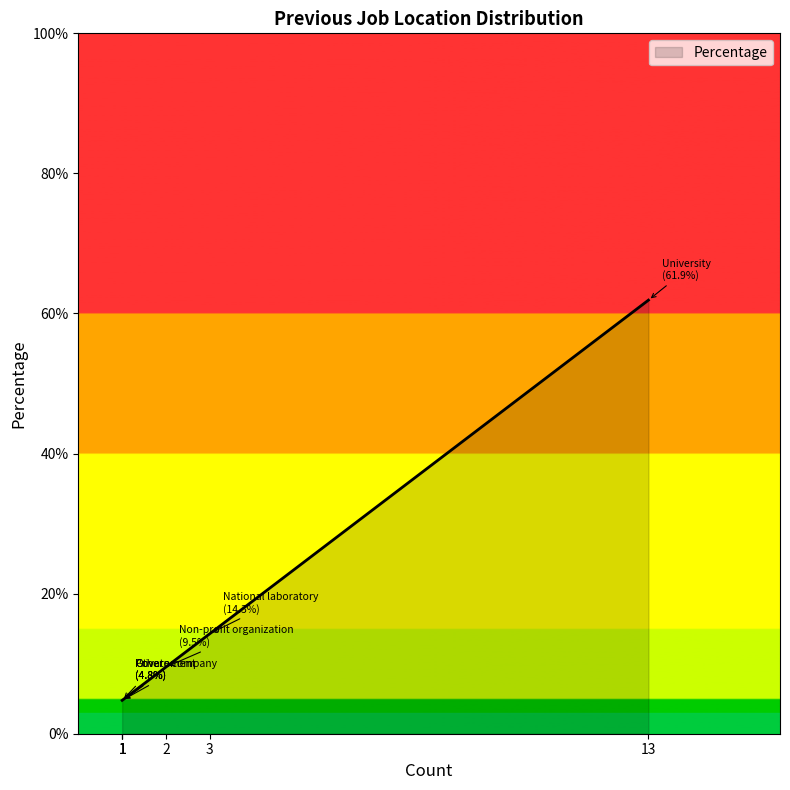

Is it true that the value at University is 61.9?

True